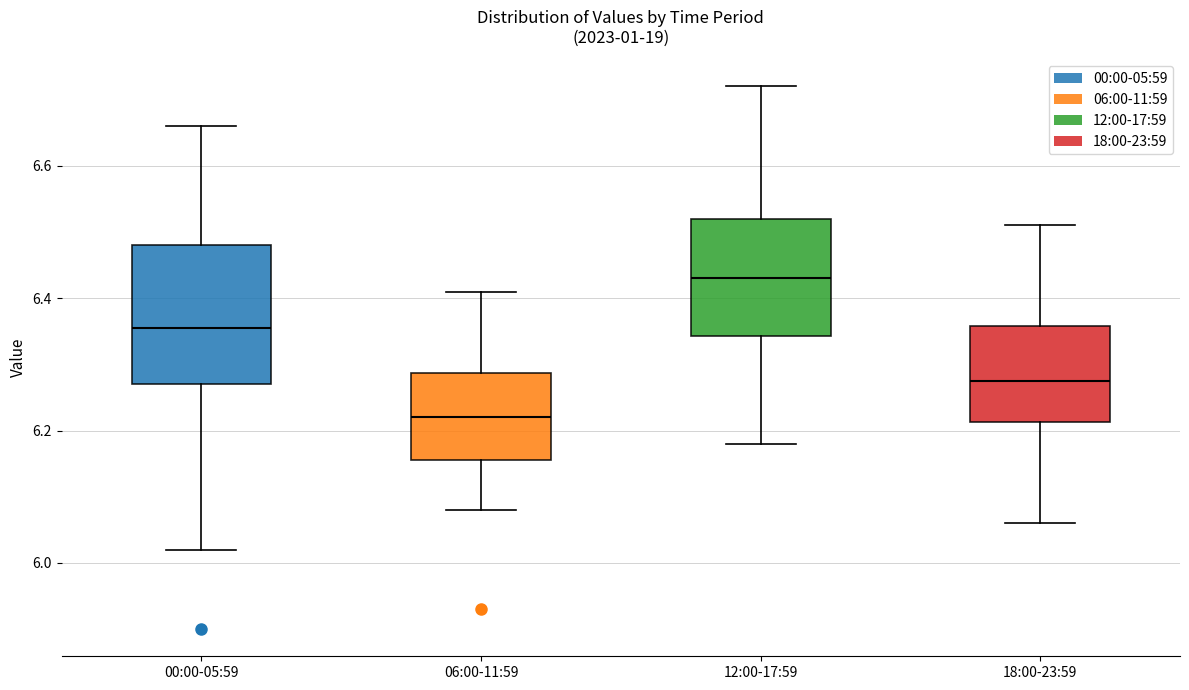

Which box has the lowest median line?

06:00-11:59